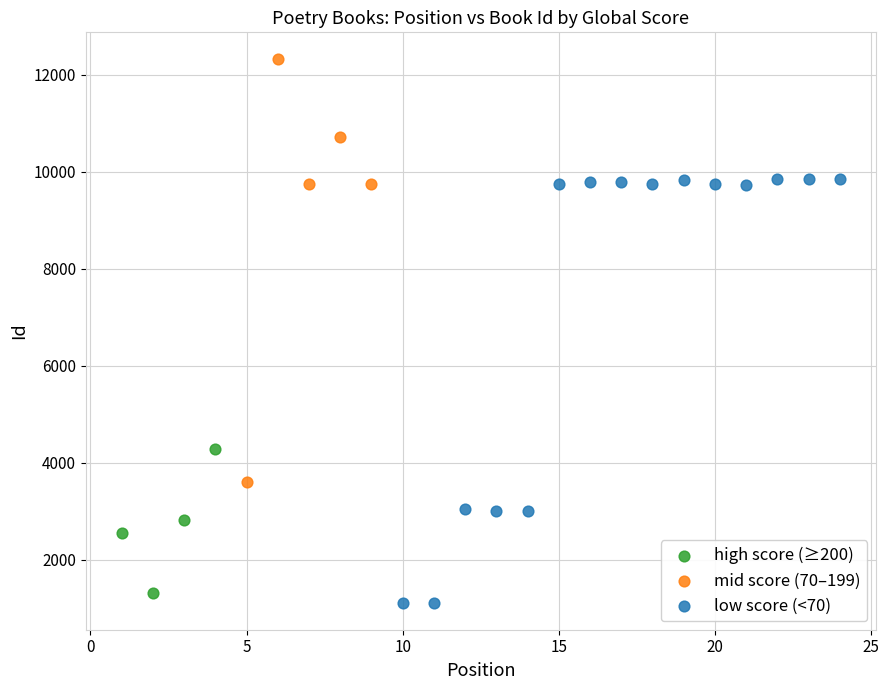

Which series reaches the maximum Y coordinate?

mid score (70–199)